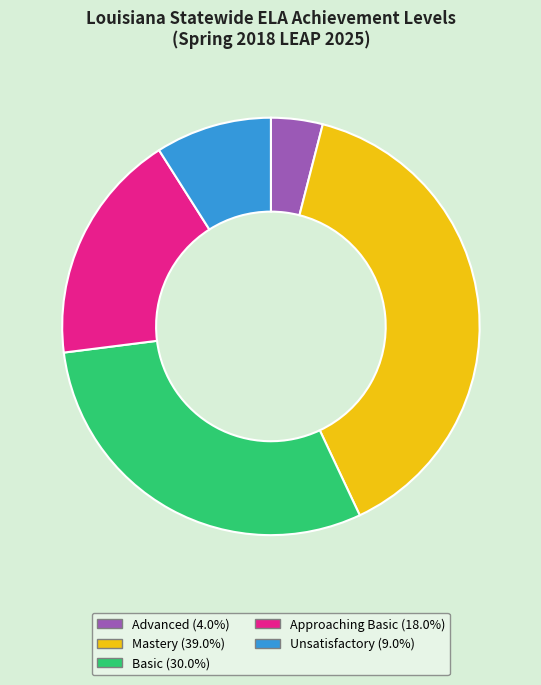

Is there any slice that represents more than half of the pie?

No